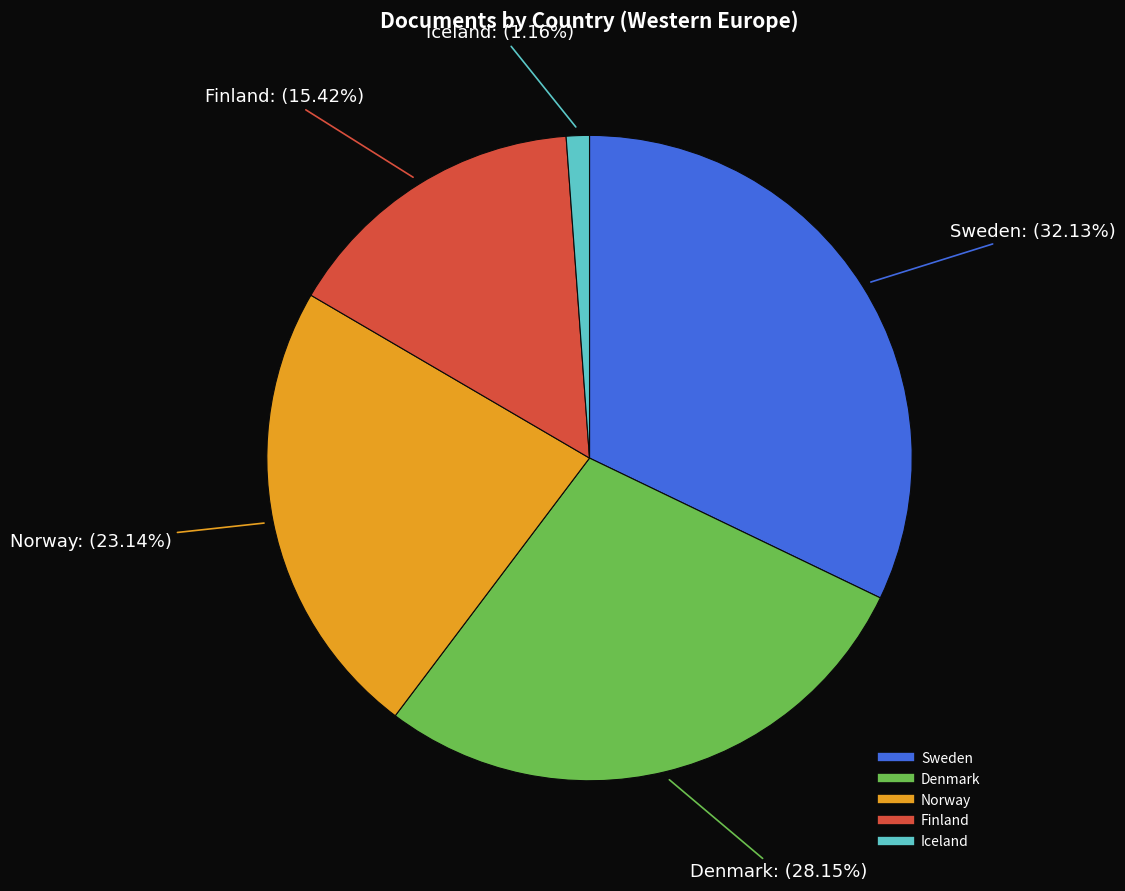

What percentage do Finland and Sweden together represent?

47.6%